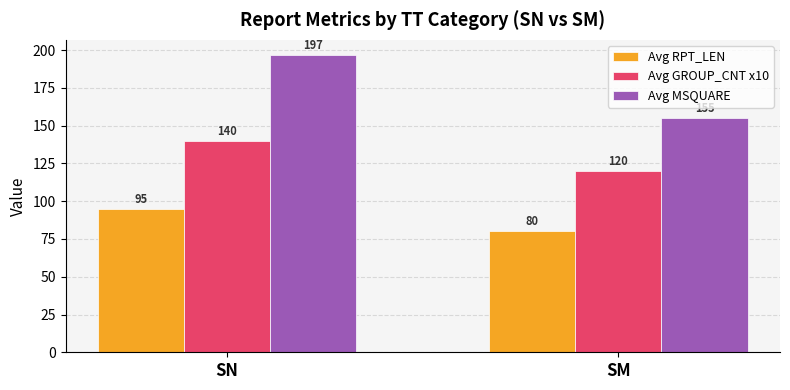

What is the minimum value for Avg GROUP_CNT x10?

120